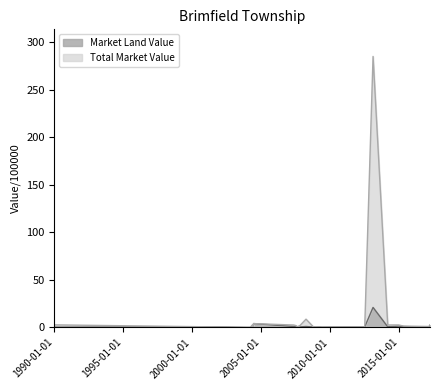

Which has a higher value, 2014-12-11 or 2004-01-02?

2014-12-11